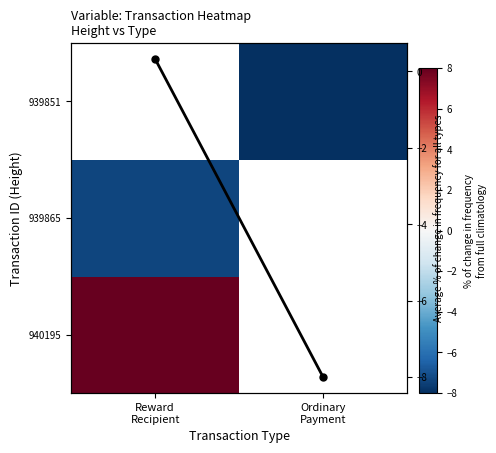

Count the number of data series in this chart.

4